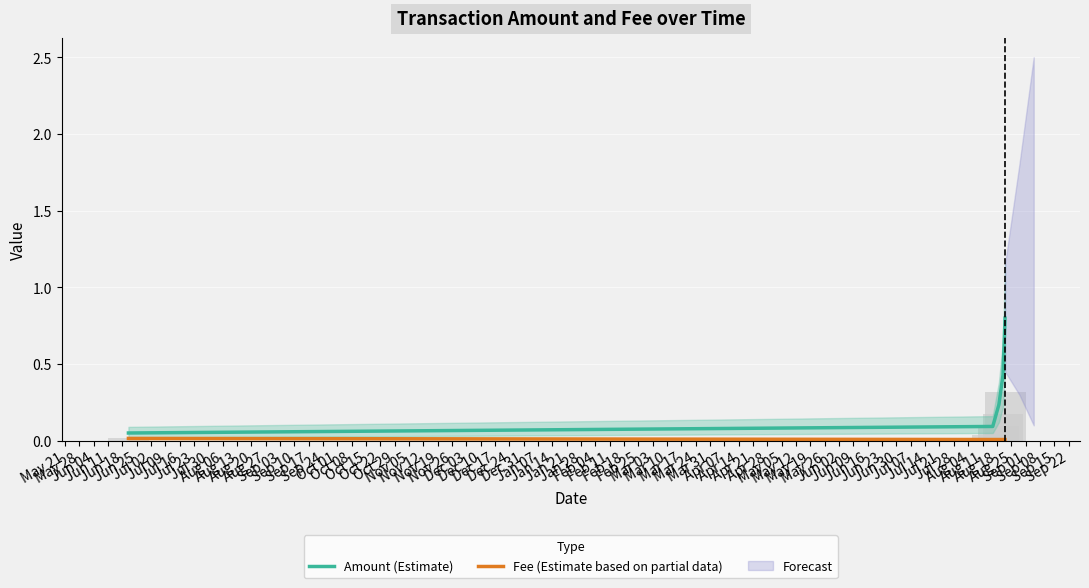

What position from the left is May 28?

2